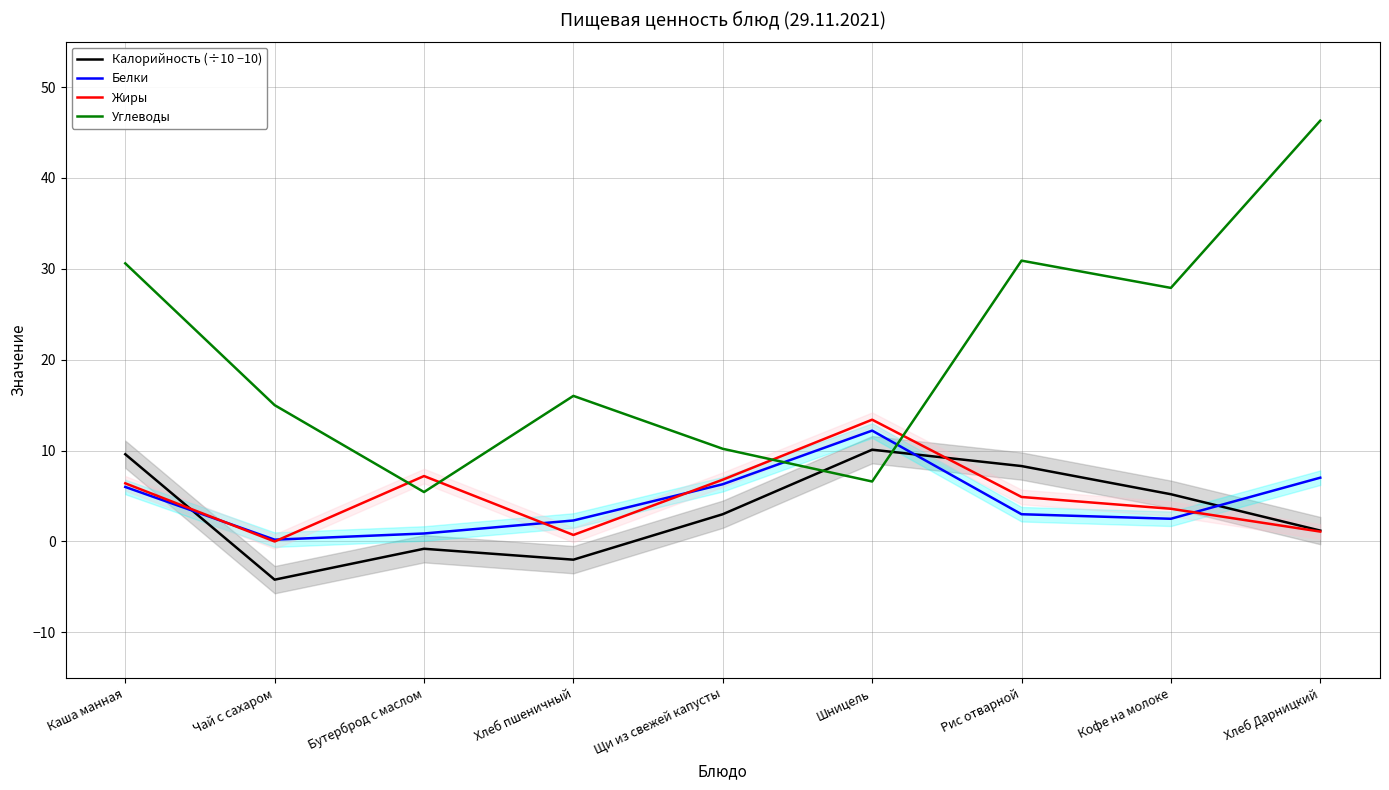

What is the total value across all series at Шницель?

42.3